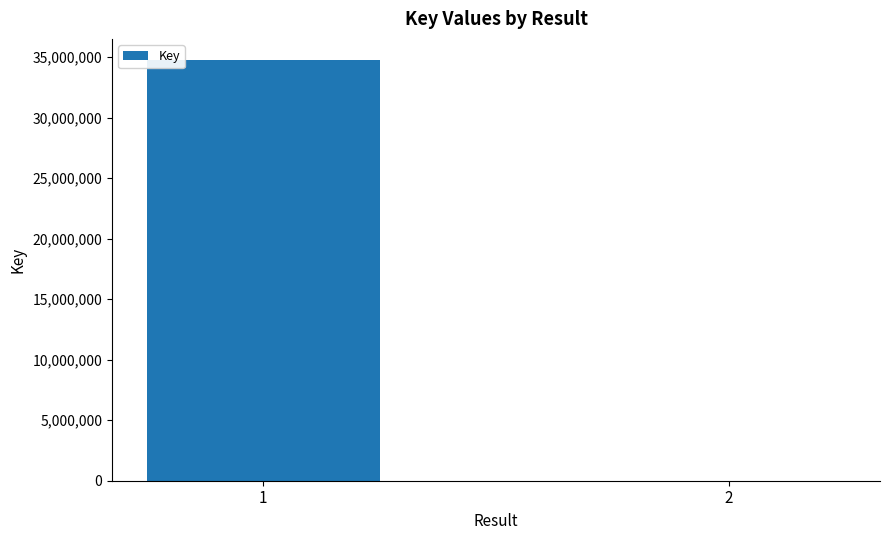

The chart shows a value of 7618 at 2. True or false?

True